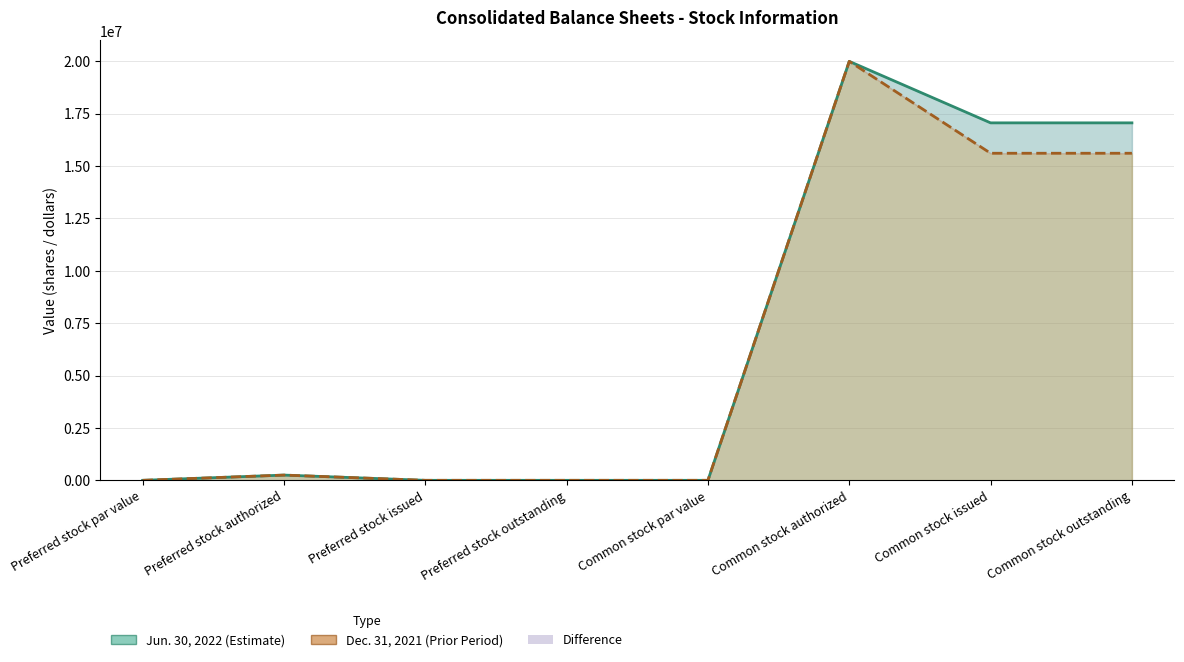

The Dec. 31, 2021 series shows 22356623 at Common stock issued. True or false?

False